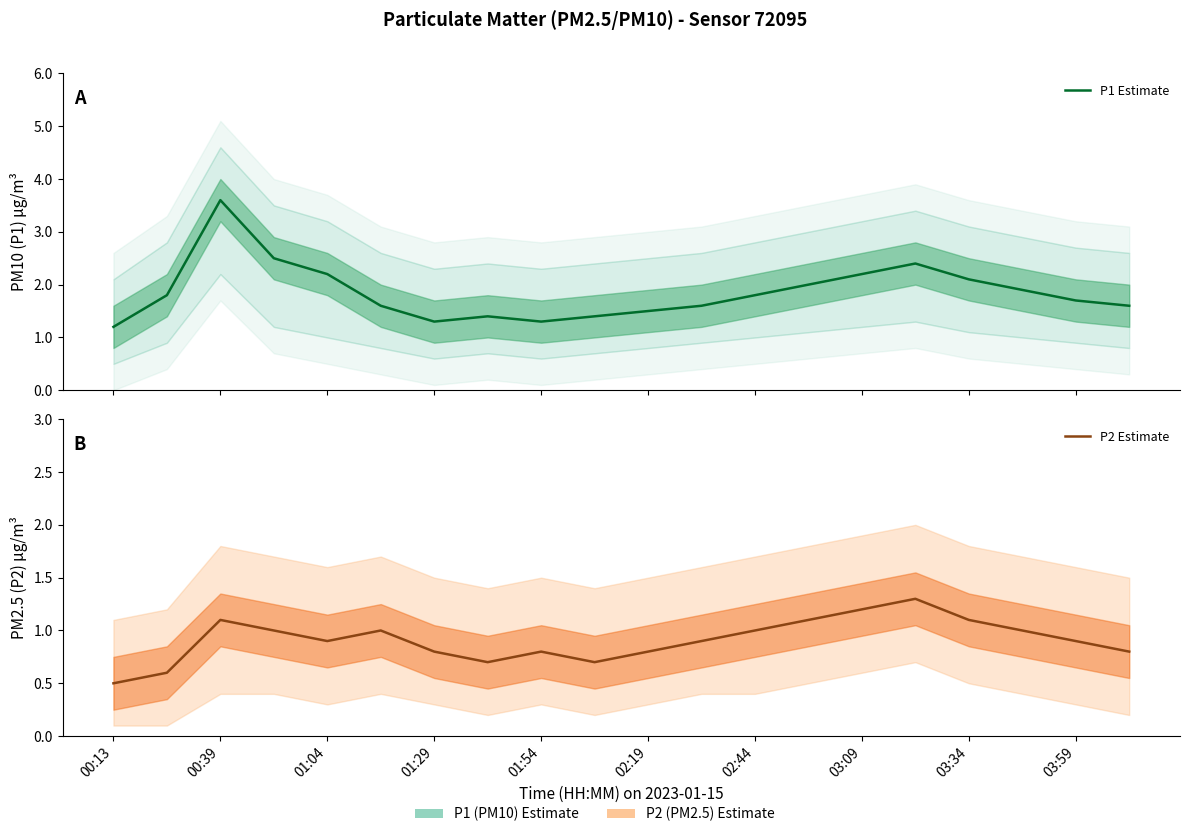

How many series are shown in this chart?

2